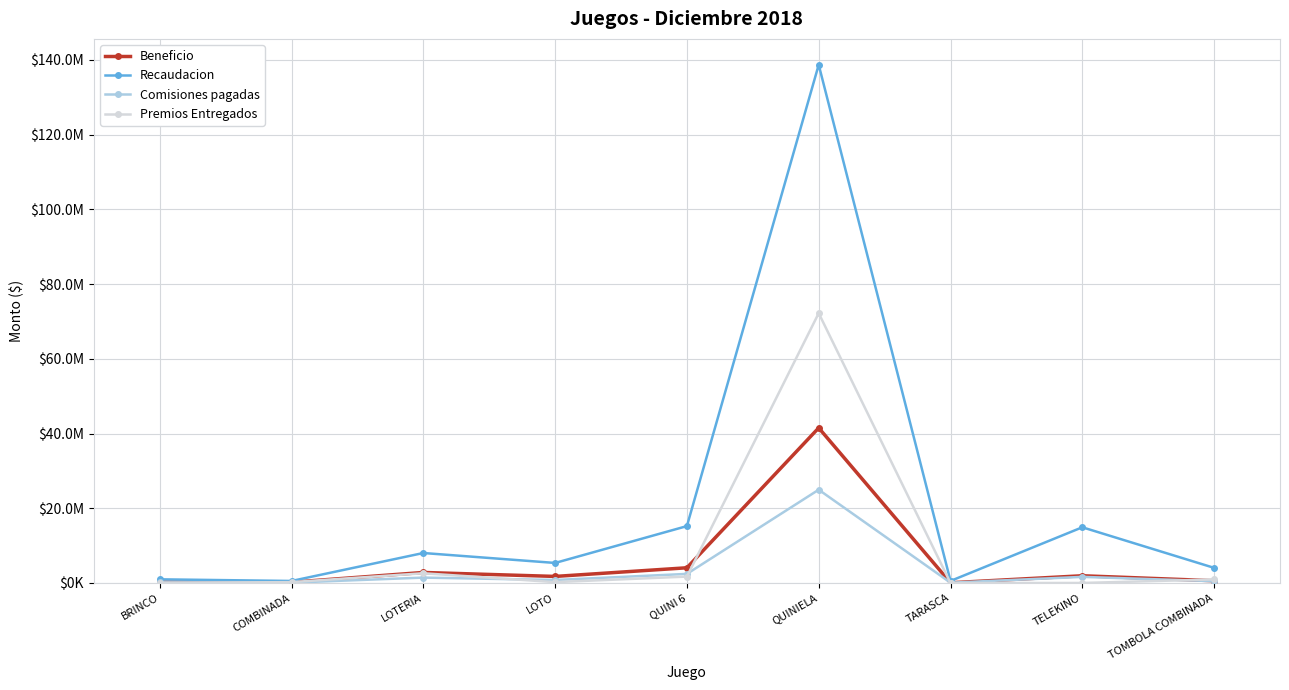

Is this an area chart (filled region under the line)?

No